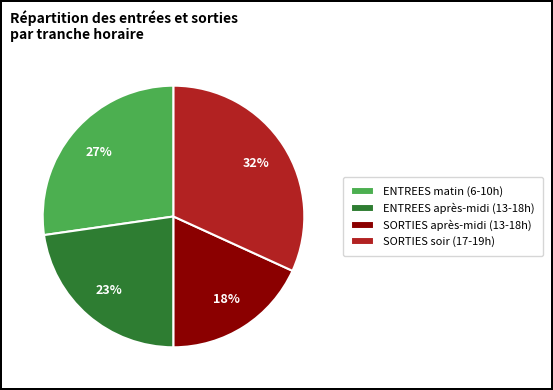

To the nearest percent, what portion does SORTIES après-midi (13-18h) represent?

18%